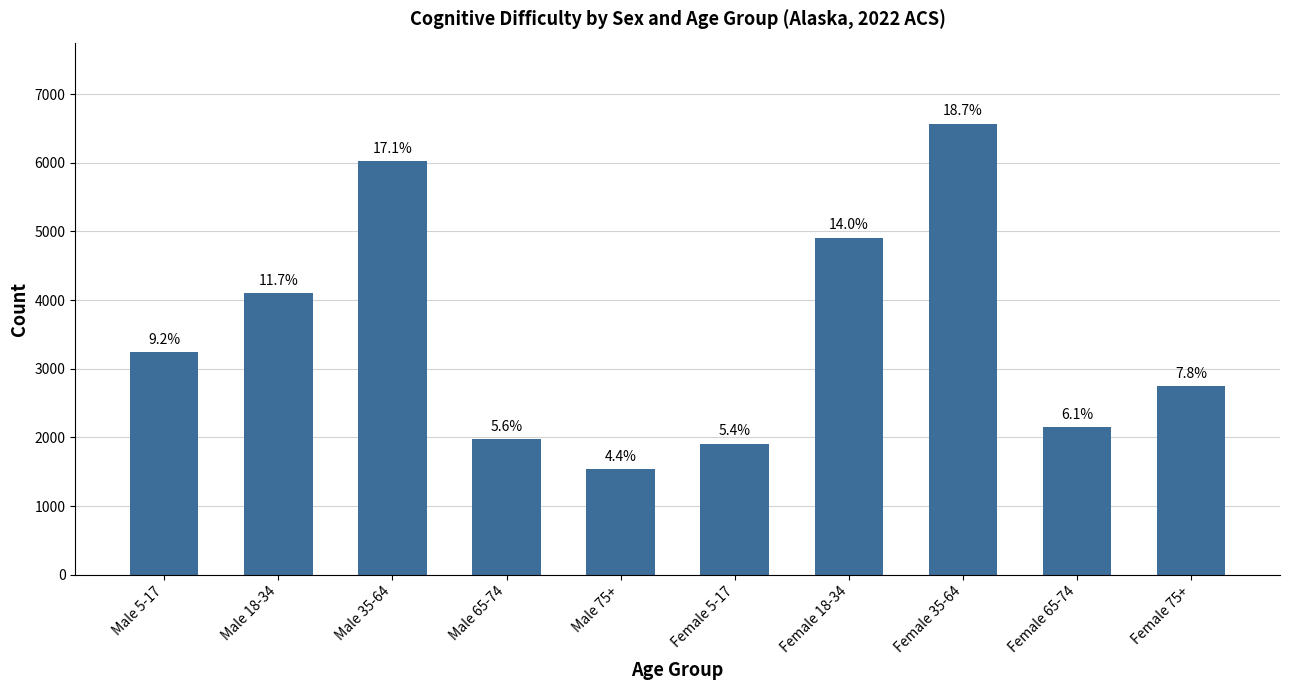

How many bars are there in total?

10